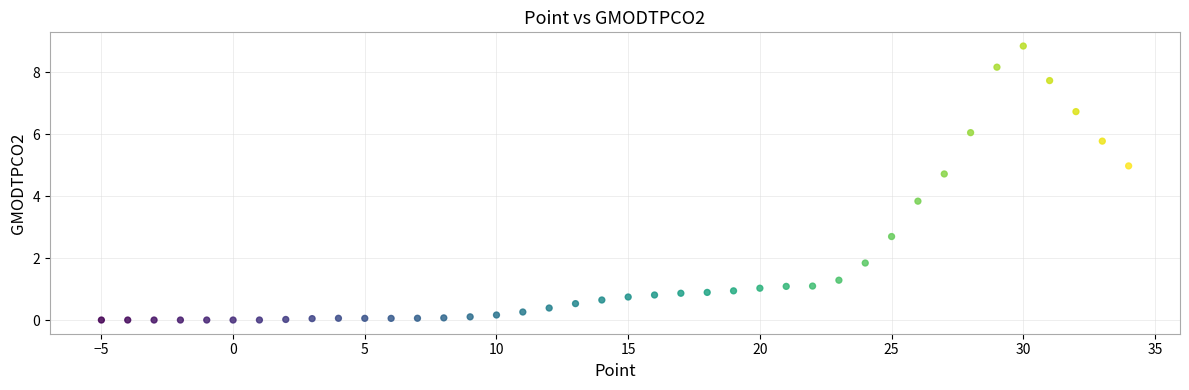

What is the range of Y values (max minus min)?

8.9